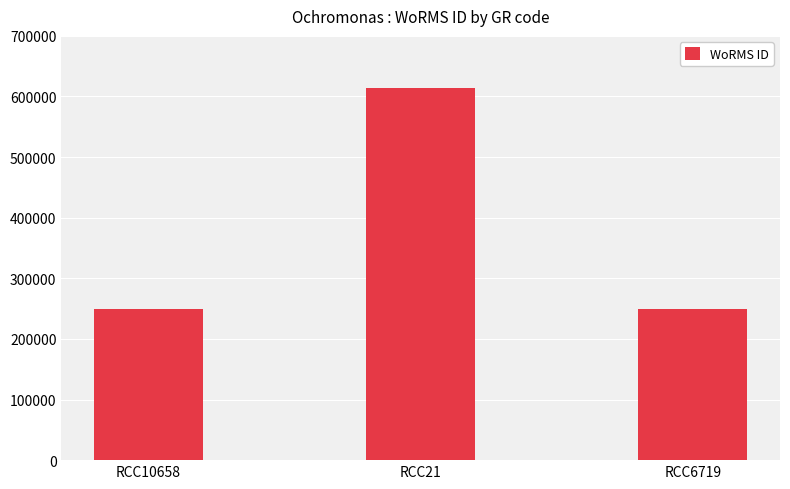

The chart shows a value of 1098060 at RCC21. True or false?

False